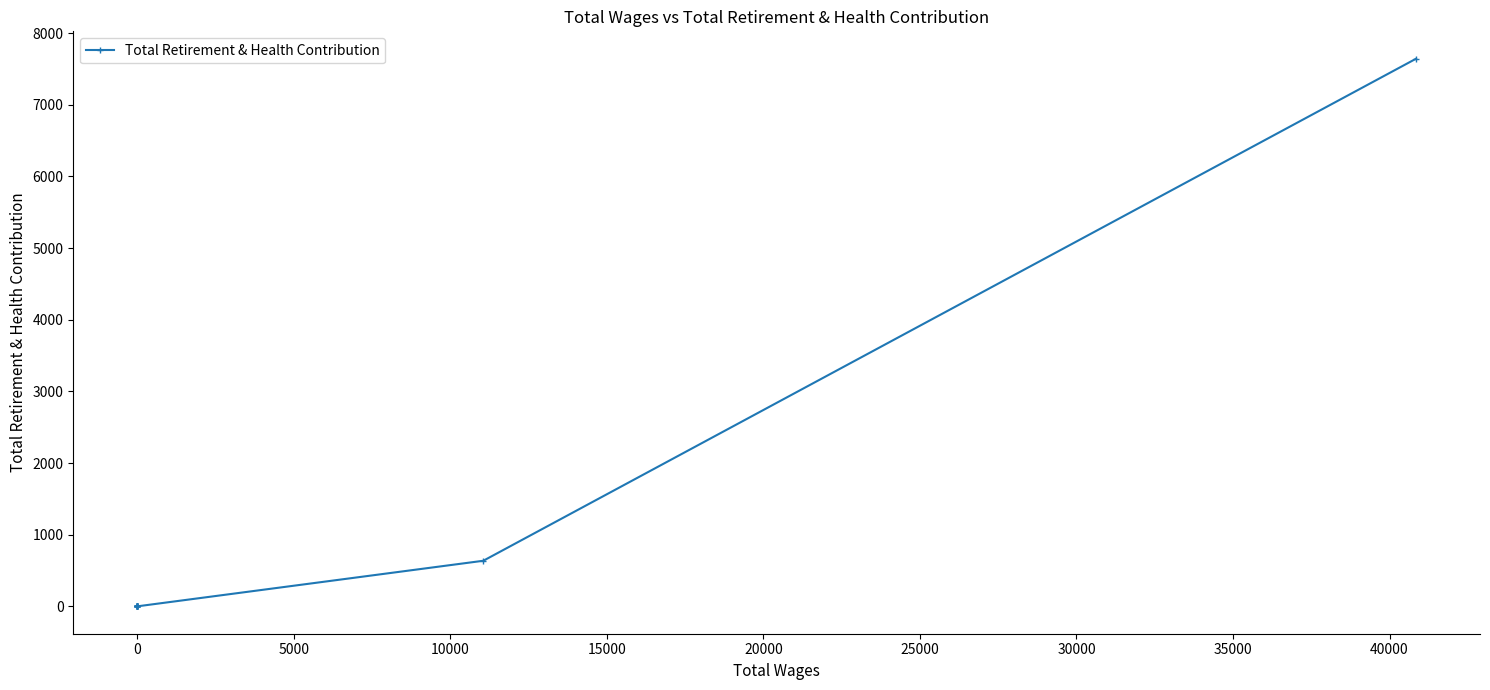

Between 15000 and −5000, which is larger?

15000